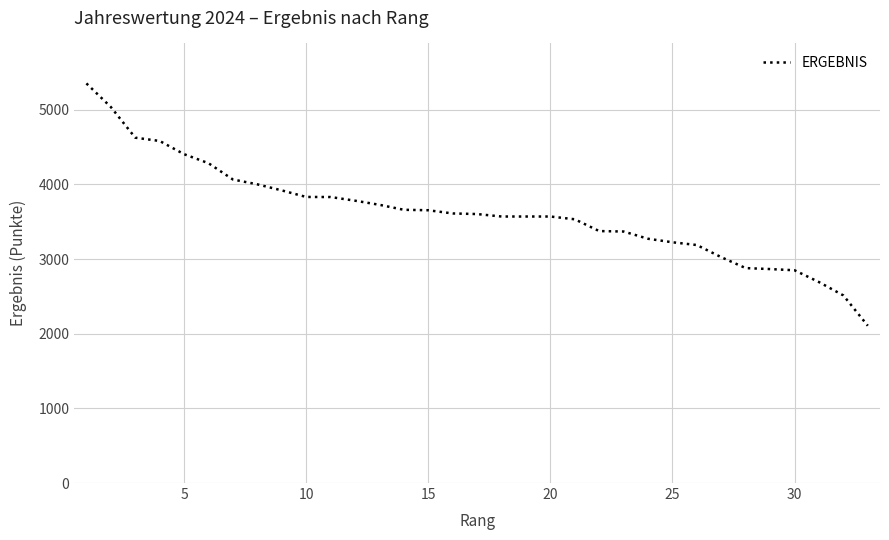

Does the chart display data point markers on the line(s)?

No